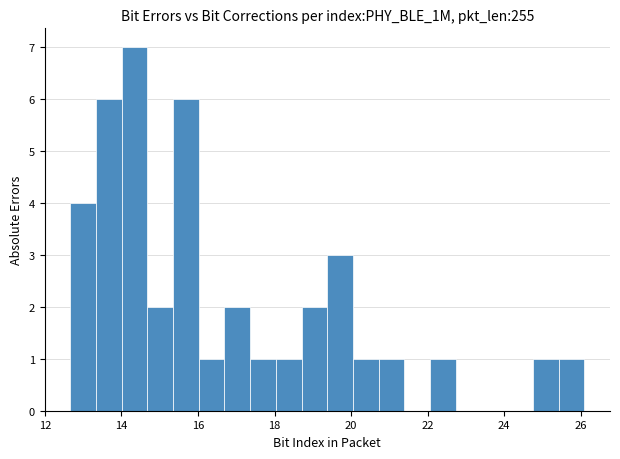

Around what value on the x-axis is the tallest bar? Give the approximate position of its centre, as read against the axis.

14.4